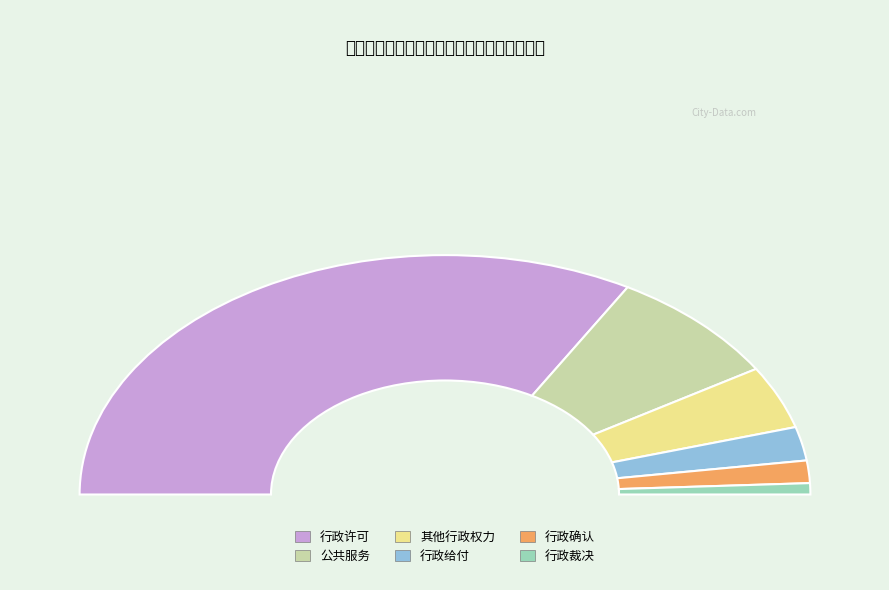

Is there any slice that represents more than half of the pie?

Yes